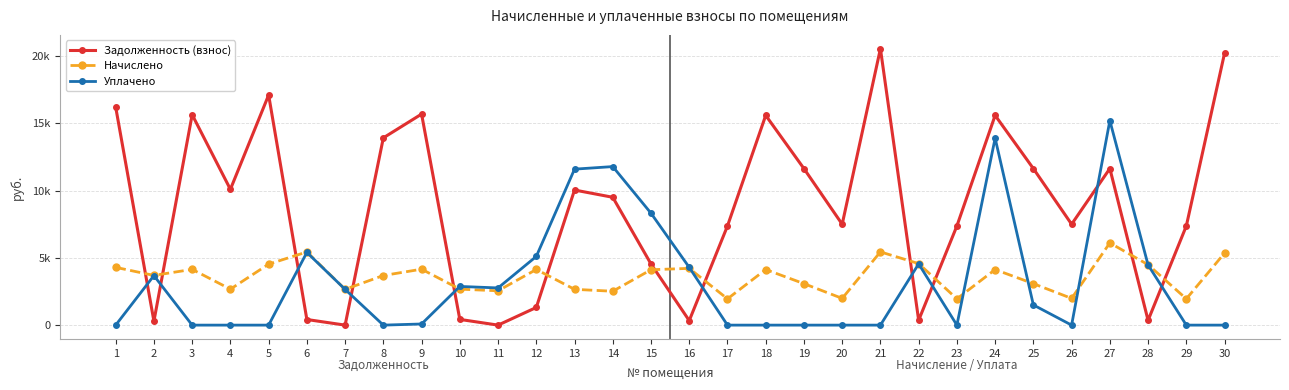

Which series has the largest range (max minus min)?

Задолженность (взнос)